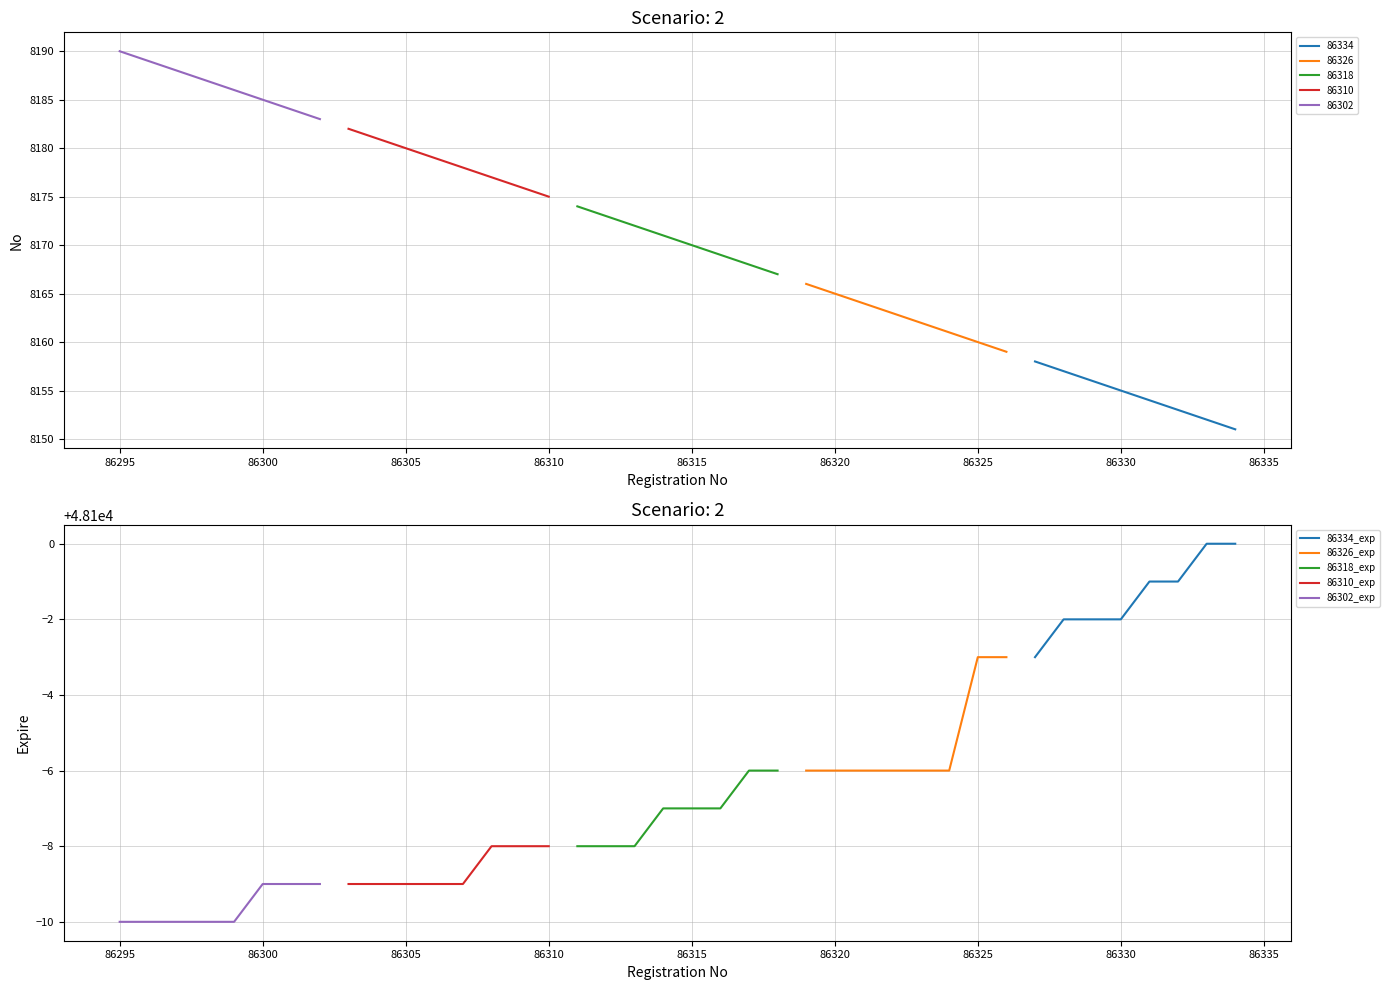

What is the minimum value shown in the chart?

48090